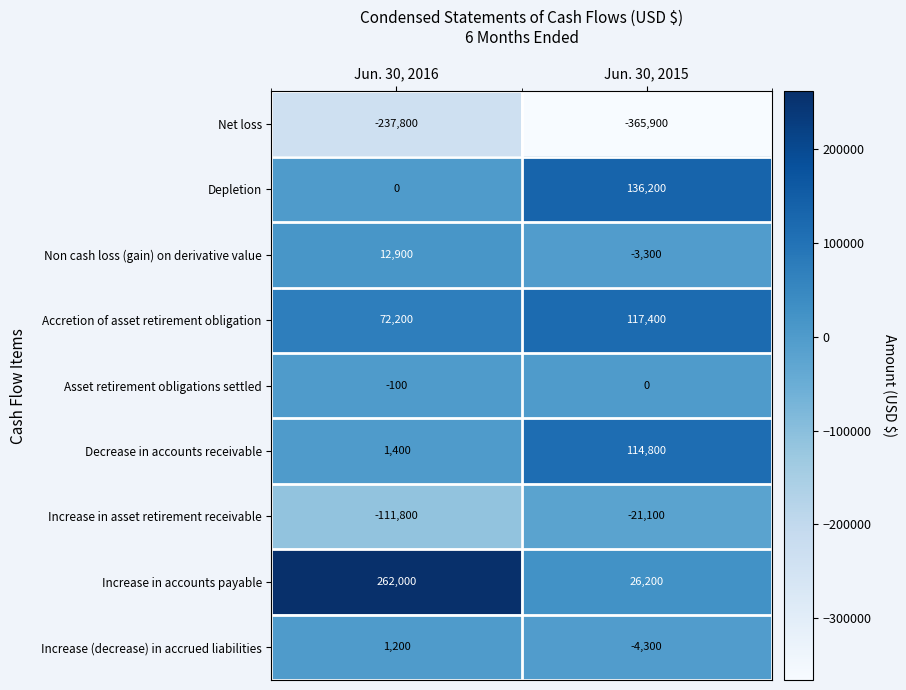

How many data points does each series have?

2